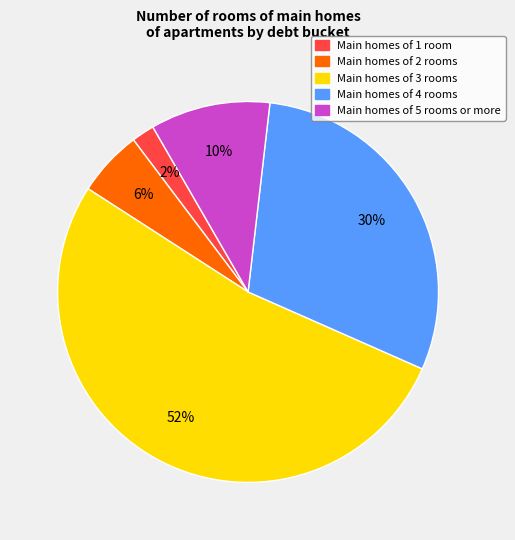

Does any single category account for the majority?

Yes